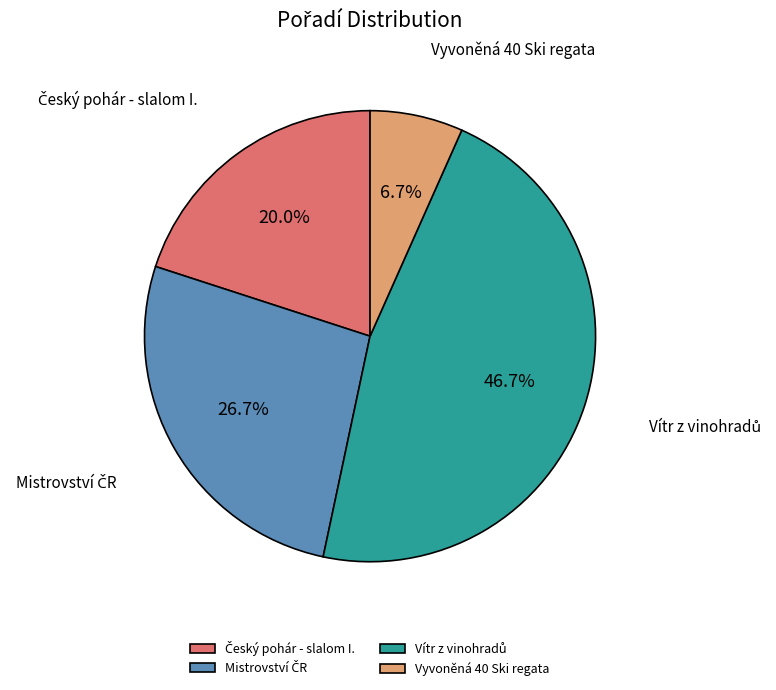

Which slice is the smallest?

Vyvoněná 40 Ski regata